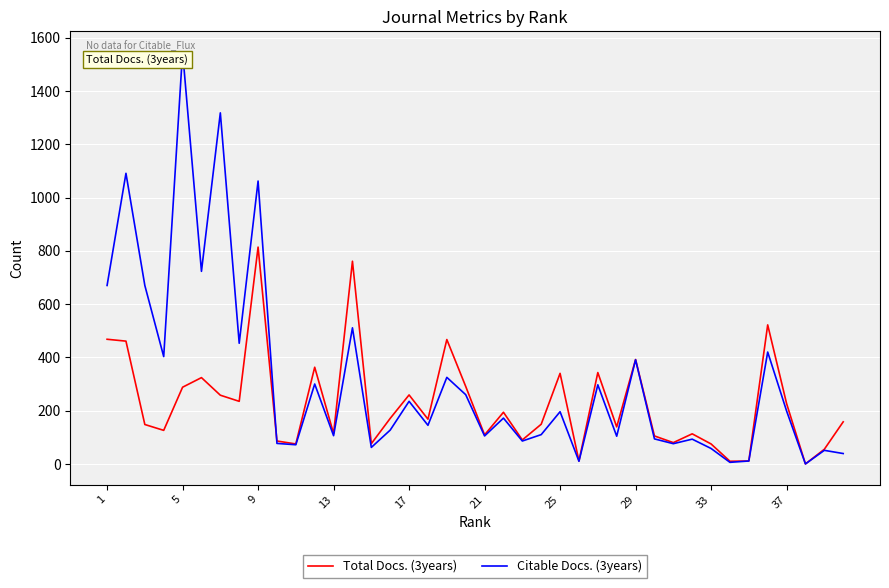

What is the greatest value displayed?

1547